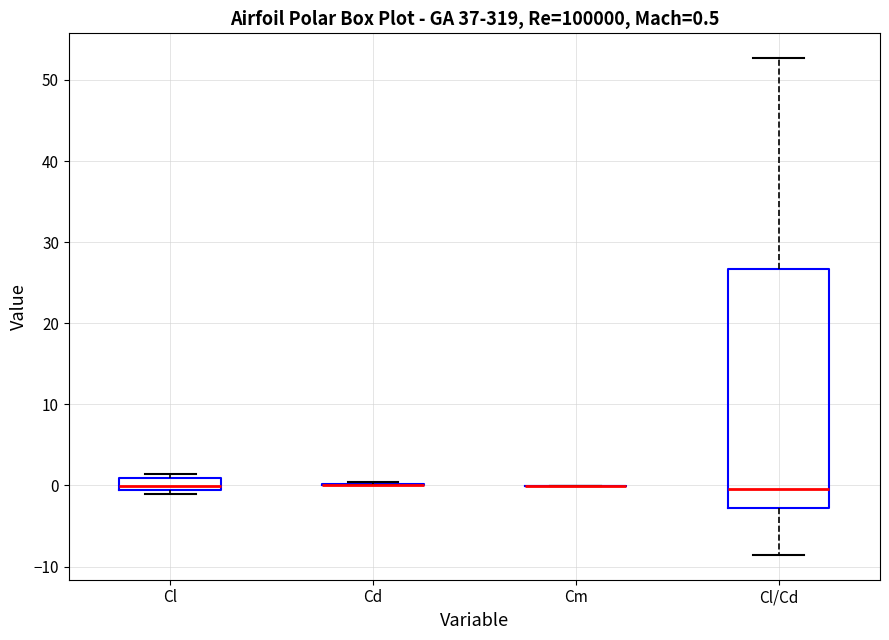

Comparing the boxes themselves (not the whiskers), which one is the tallest?

Cl/Cd